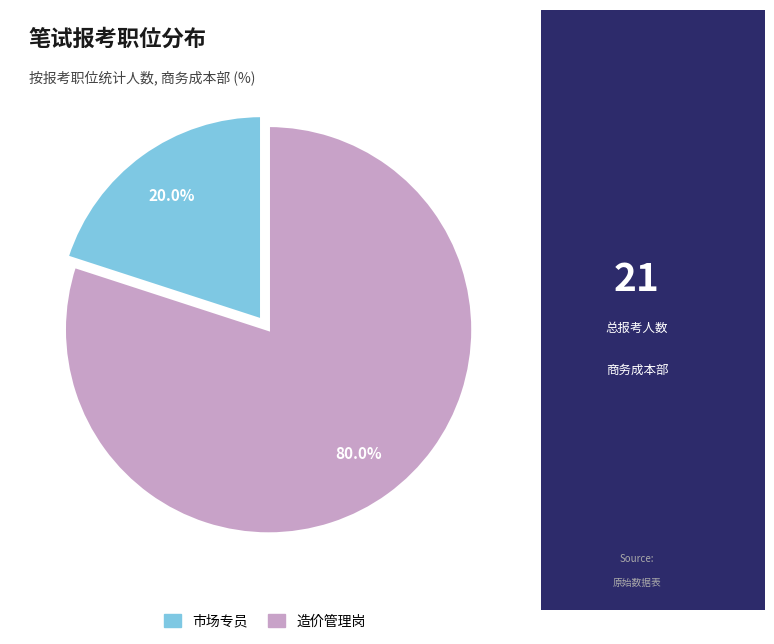

To the nearest percent, what is the average slice percentage?

50%